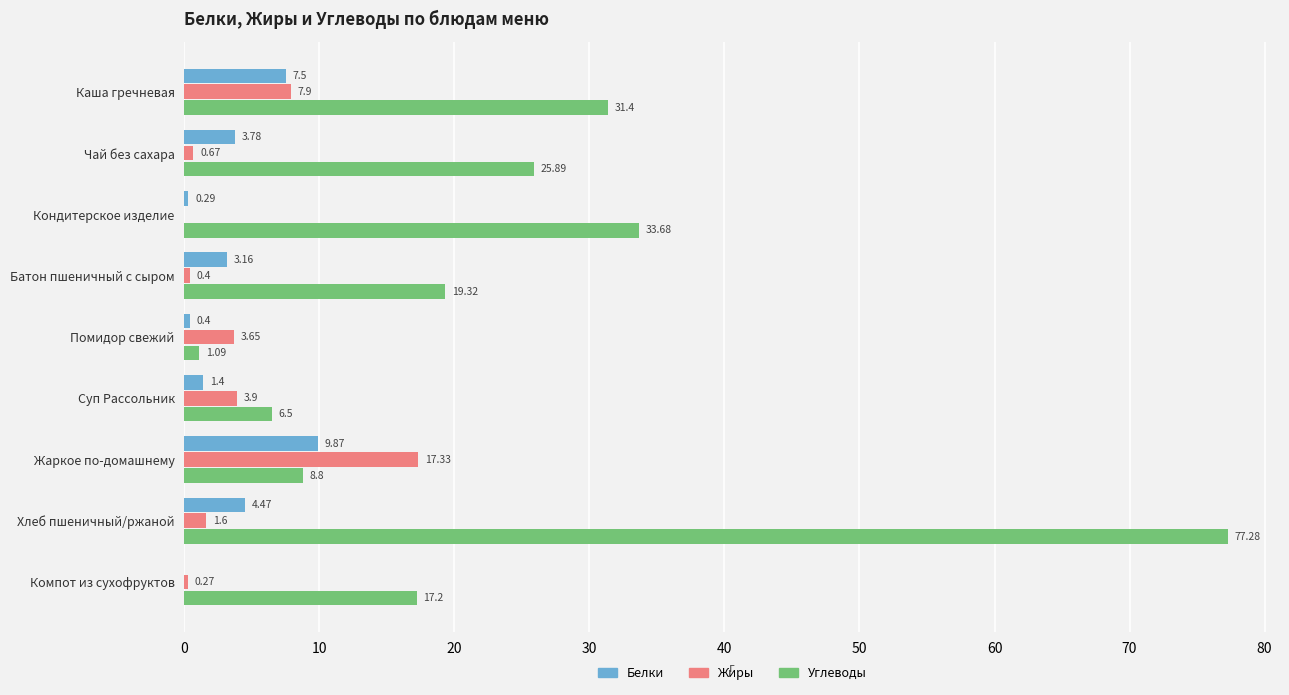

At which label is Жиры closest to 8?

Каша гречневая